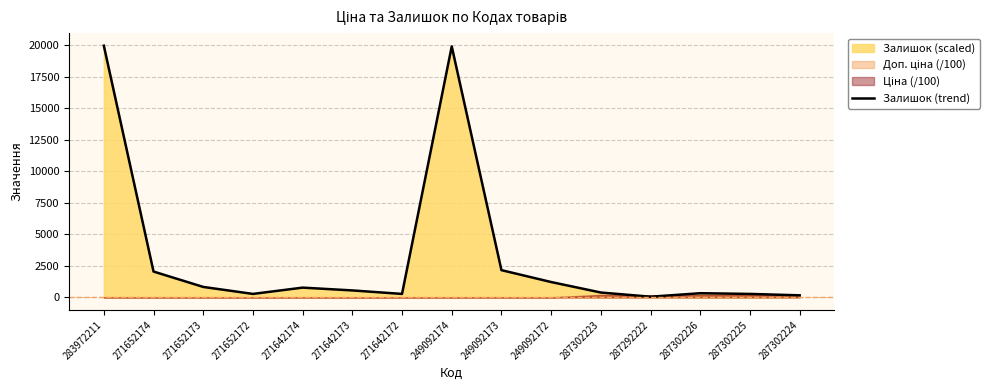

Reading left to right, list all the values displayed in this chart.

19964.2	2051.9	831.8	277.3	776.4	554.6	277.3	19908.7	2162.8	1220.0	388.2	55.5	332.7	277.3	166.4